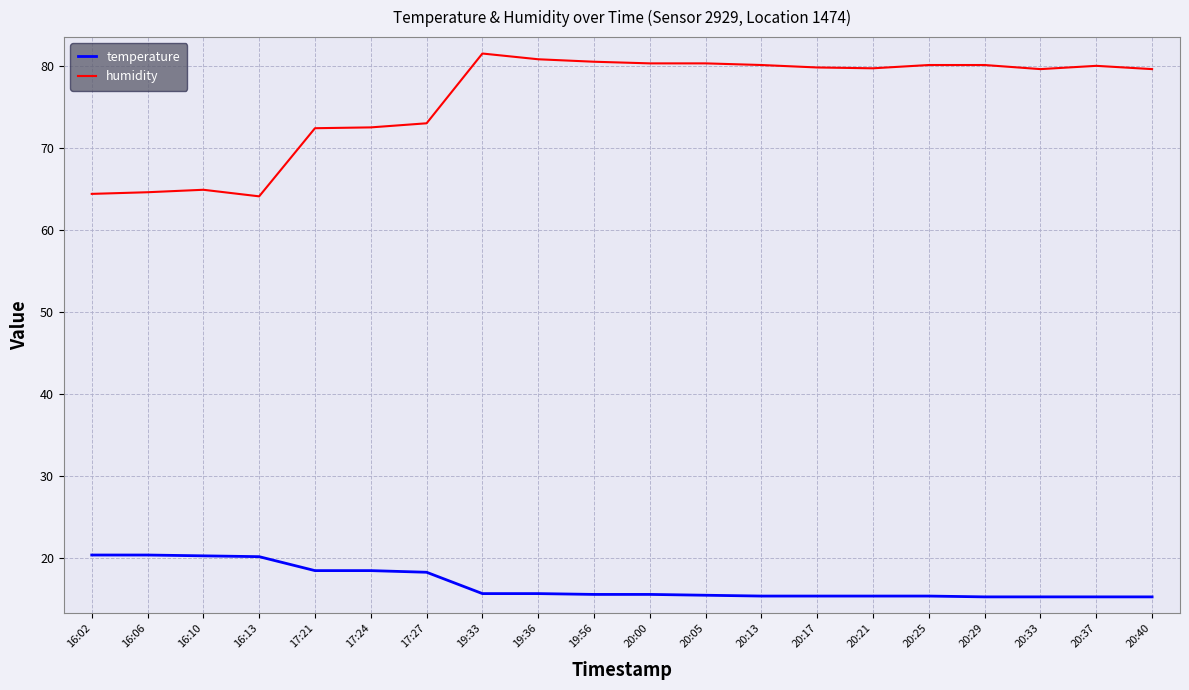

Which series has the largest total across all categories?

humidity